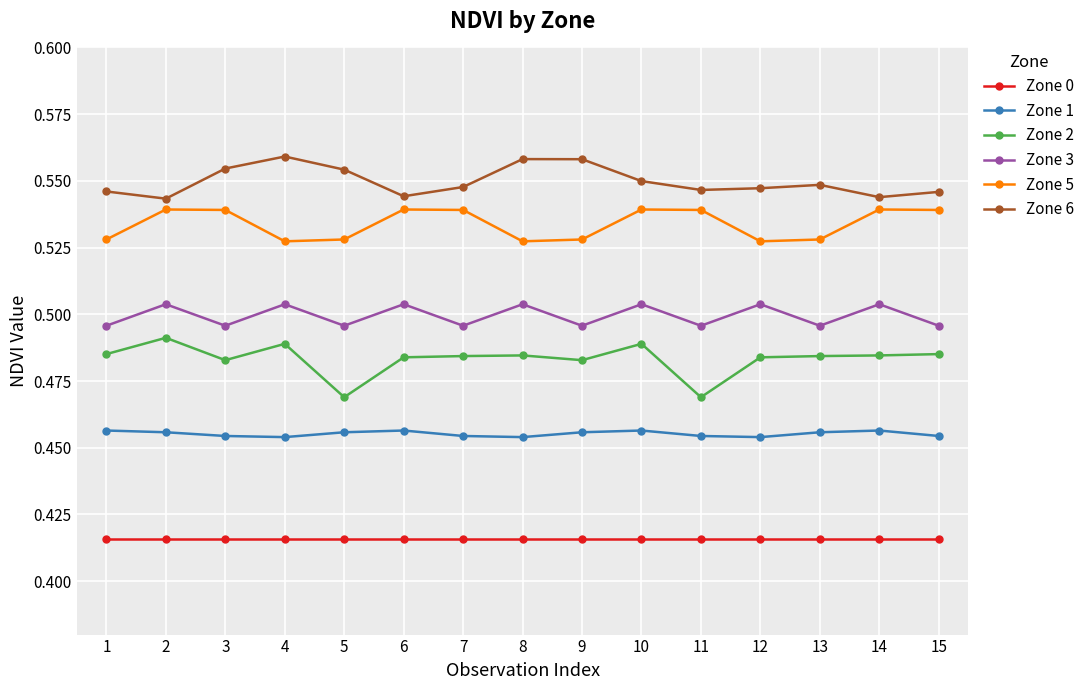

What is the spread (max minus min) of values at 12?

0.1